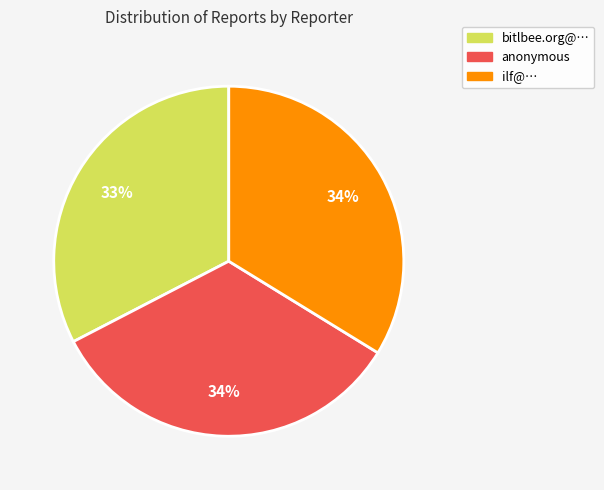

To the nearest percent, what is the combined percentage of ilf@… and anonymous?

67%